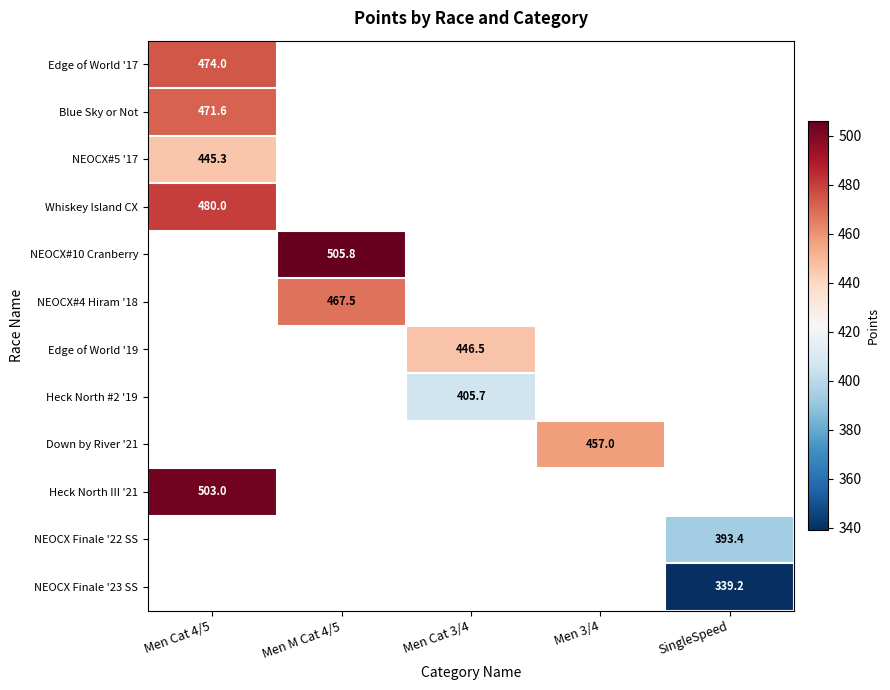

Is the value of Edge of World '17 at Men Cat 4/5 greater than the value of NEOCX#10 Cranberry at Men M Cat 4/5?

No